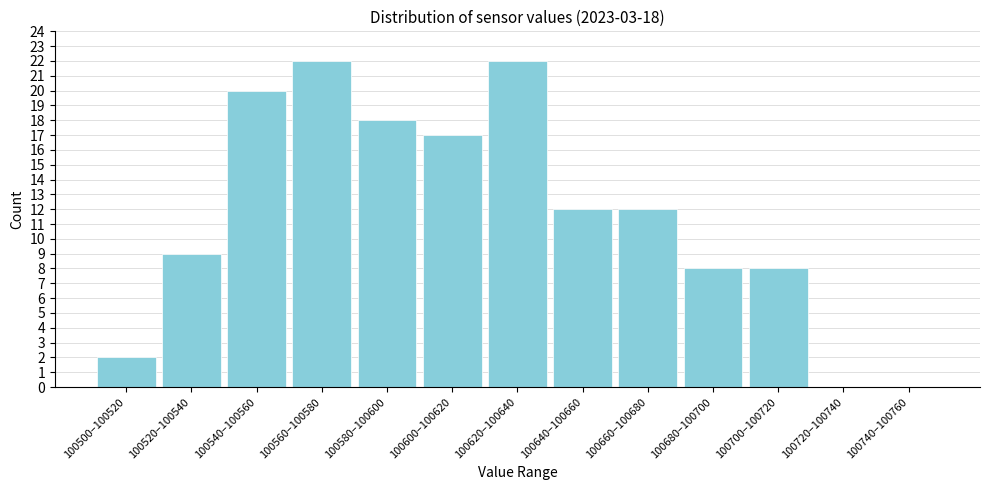

Reading left to right, what are all the values shown in this chart?

100500–100520=2	100520–100540=9	100540–100560=20	100560–100580=22	100580–100600=18	100600–100620=17	100620–100640=22	100640–100660=12	100660–100680=12	100680–100700=8	100700–100720=8	100720–100740=0	100740–100760=0